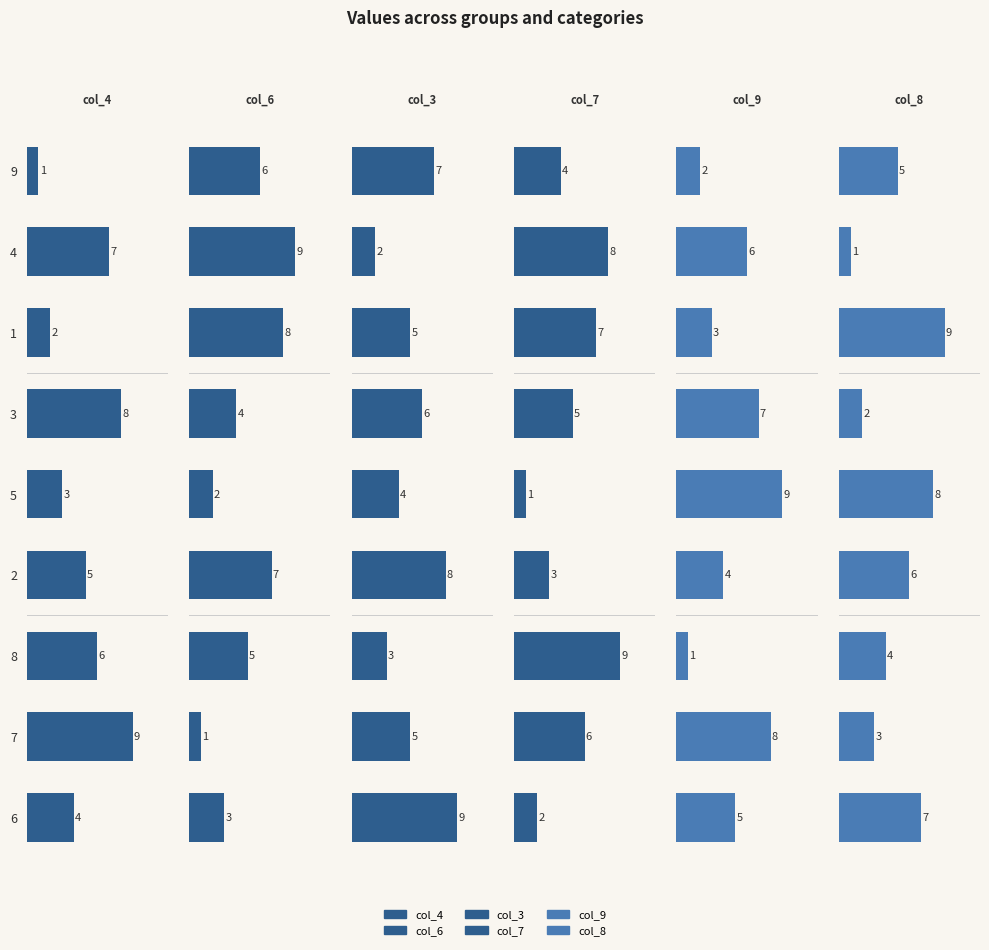

How many groups of bars are there?

9